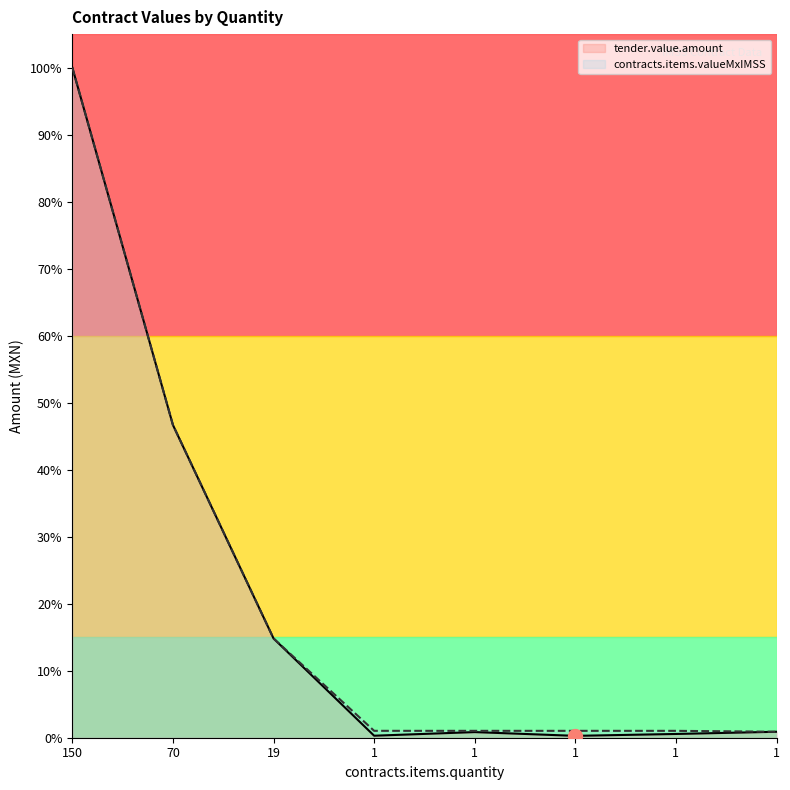

True or false: contracts.items.valueMxIMSS and tender.value.amount intersect in this chart.

False